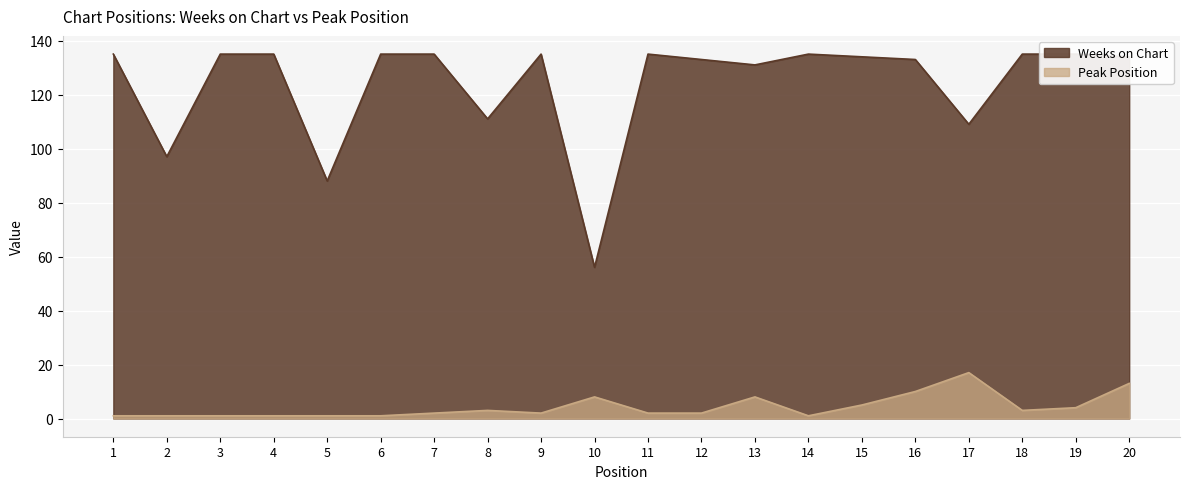

What is the difference between the second highest and minimum values in the Peak Position series?

12